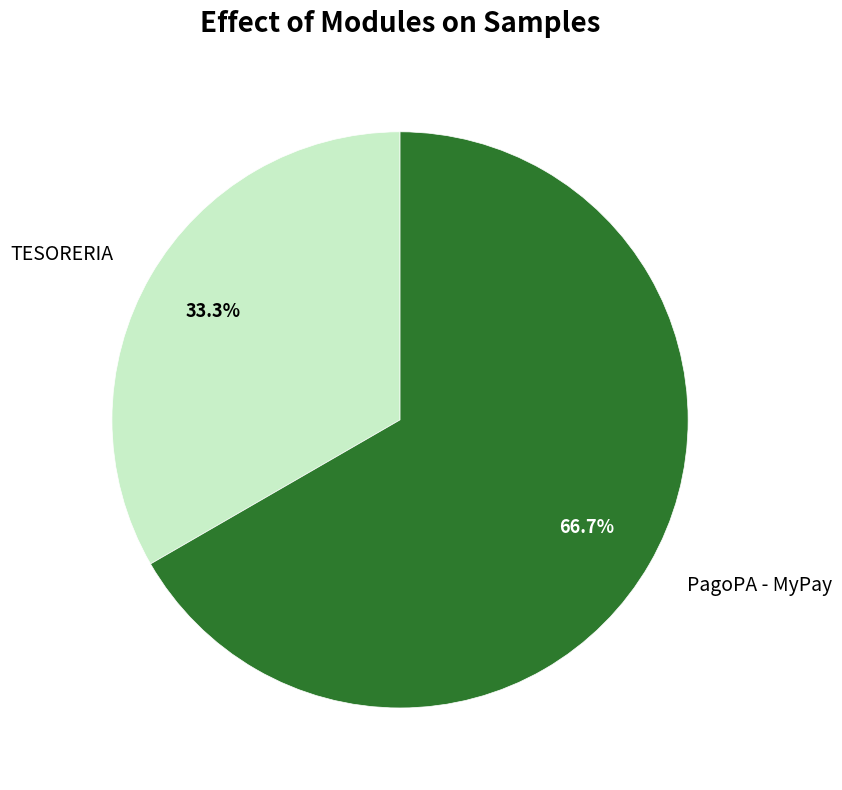

What percentage do TESORERIA and PagoPA - MyPay together represent?

100.0%